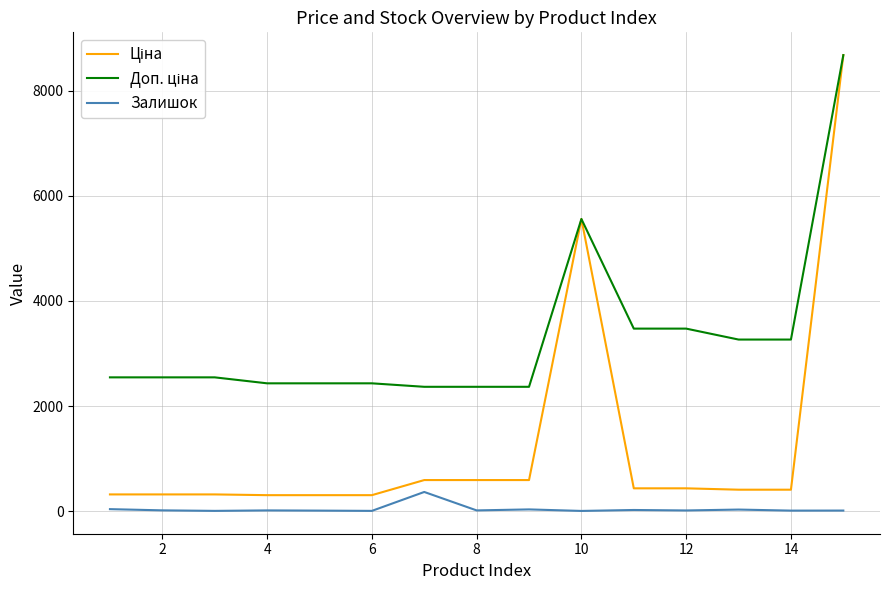

What is the maximum value shown in the chart?

8679.5